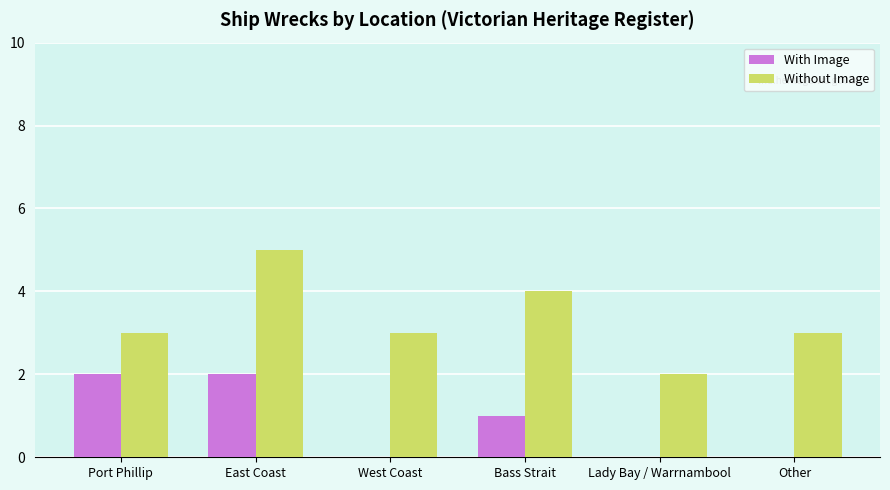

How many With Image values are between 0 and 2?

6